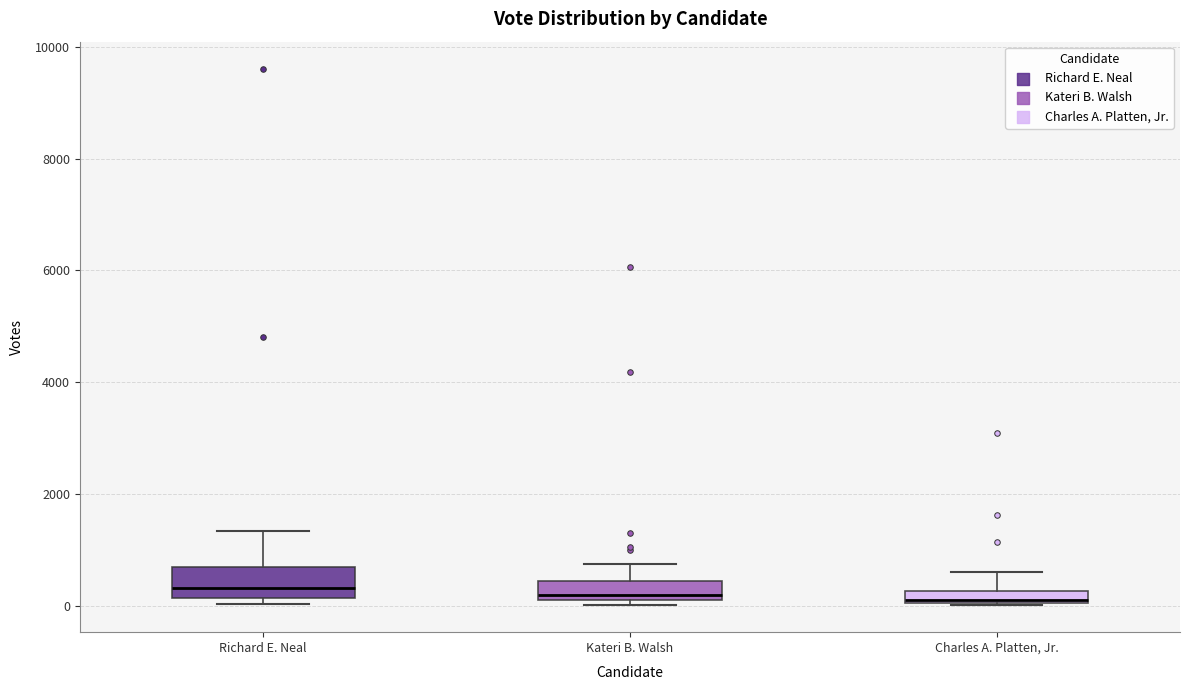

Where does the upper whisker of the box for Kateri B. Walsh end on the y-axis? The values are not printed on the chart, so give them approximately, as read against the axis.

800